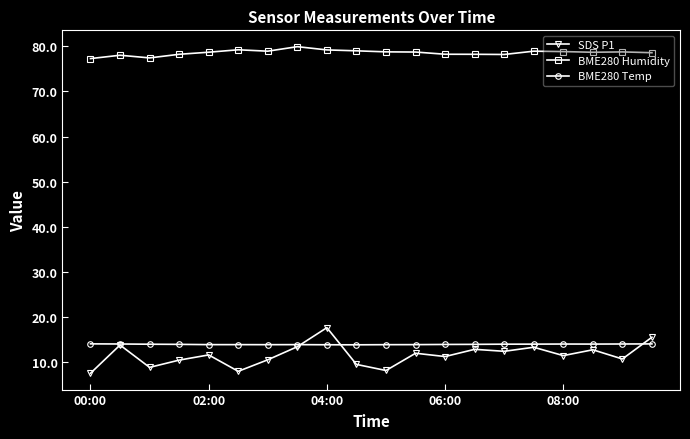

Which series has the largest range (max minus min)?

SDS P1